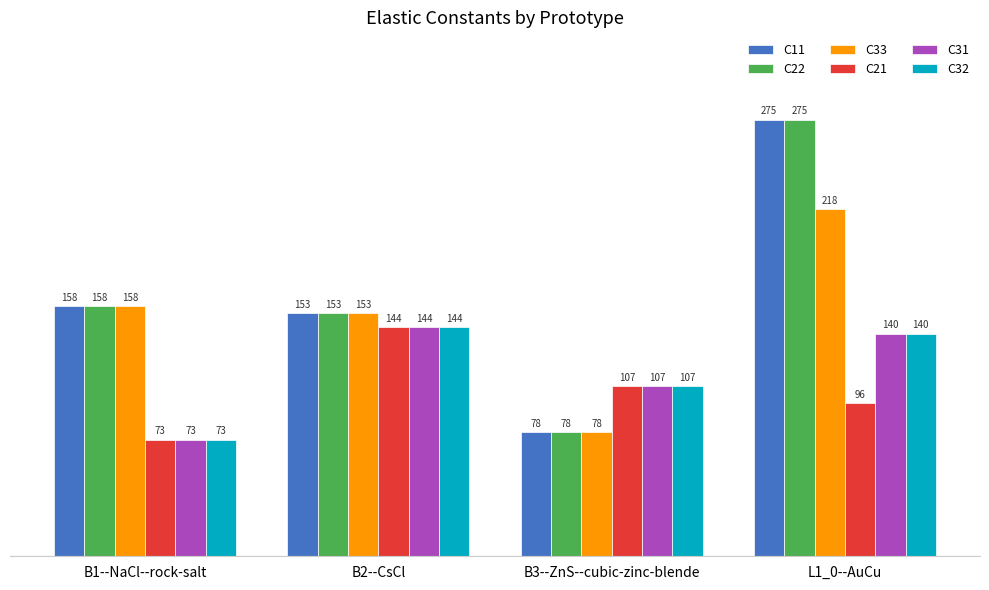

List the labels in order of C32 value, largest first.

B2--CsCl, L1_0--AuCu, B3--ZnS--cubic-zinc-blende, B1--NaCl--rock-salt